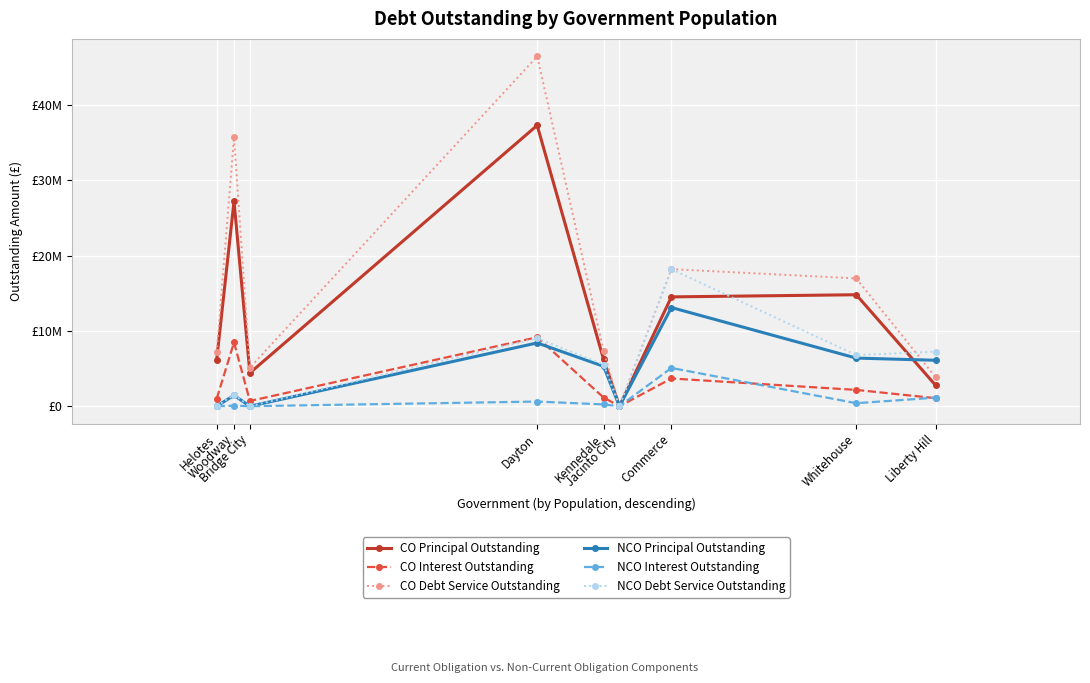

At which label is NCO Interest Outstanding closest to 2542166?

Liberty Hill